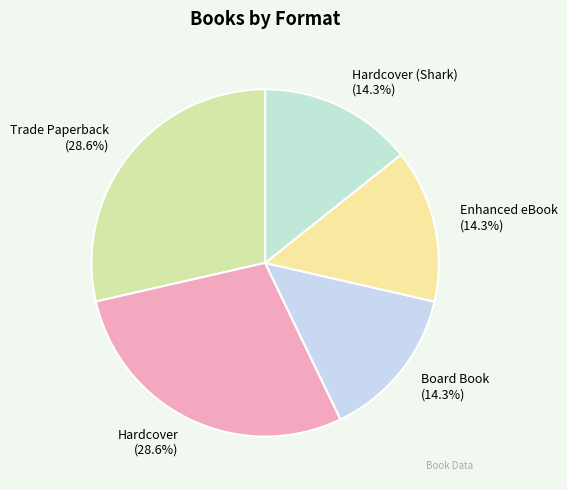

What portion of the pie excludes Hardcover (Shark) (14.3%)?

85.7%